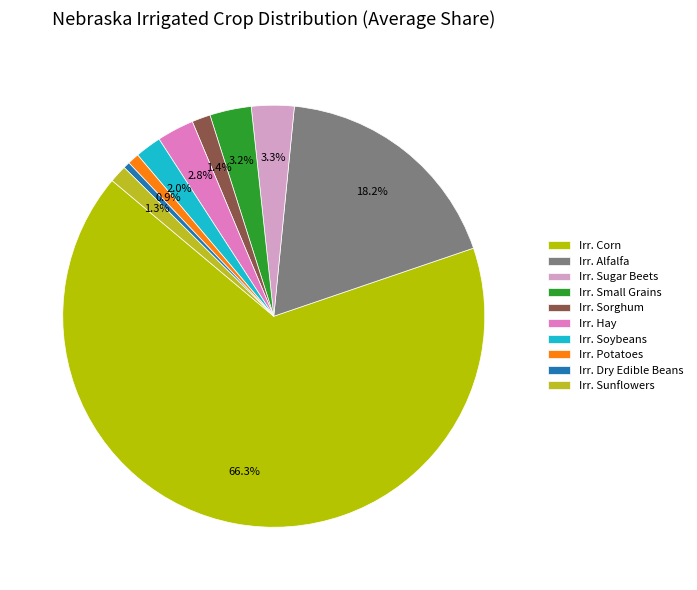

What is the largest slice in the pie chart?

Irr. Corn